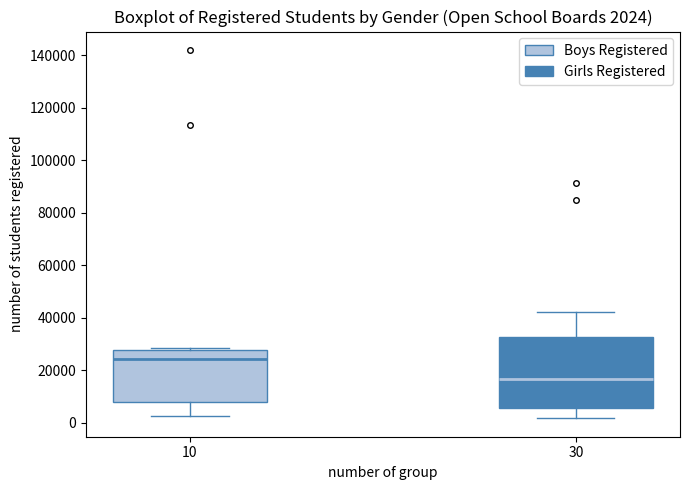

Which box is the tallest, from its lower edge to its upper edge?

30